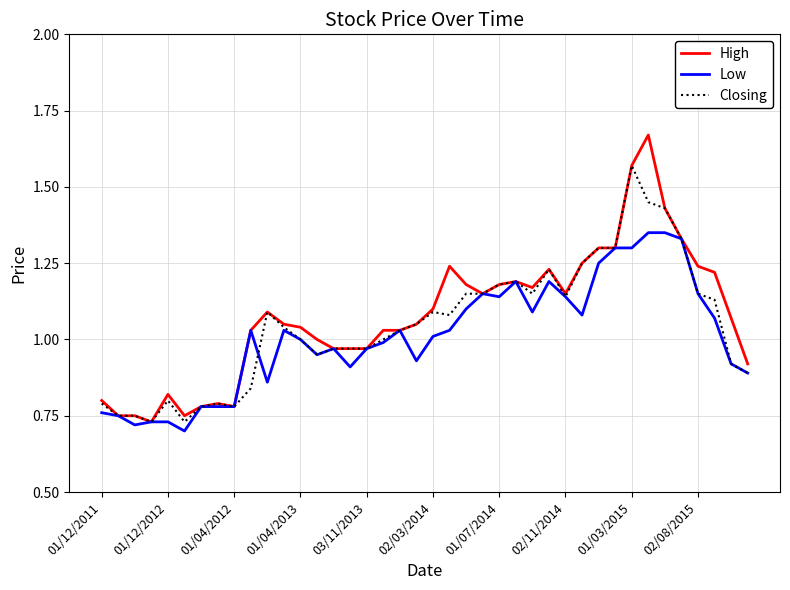

Rank the series by their maximum value, from lowest to highest.

Low, Closing, High